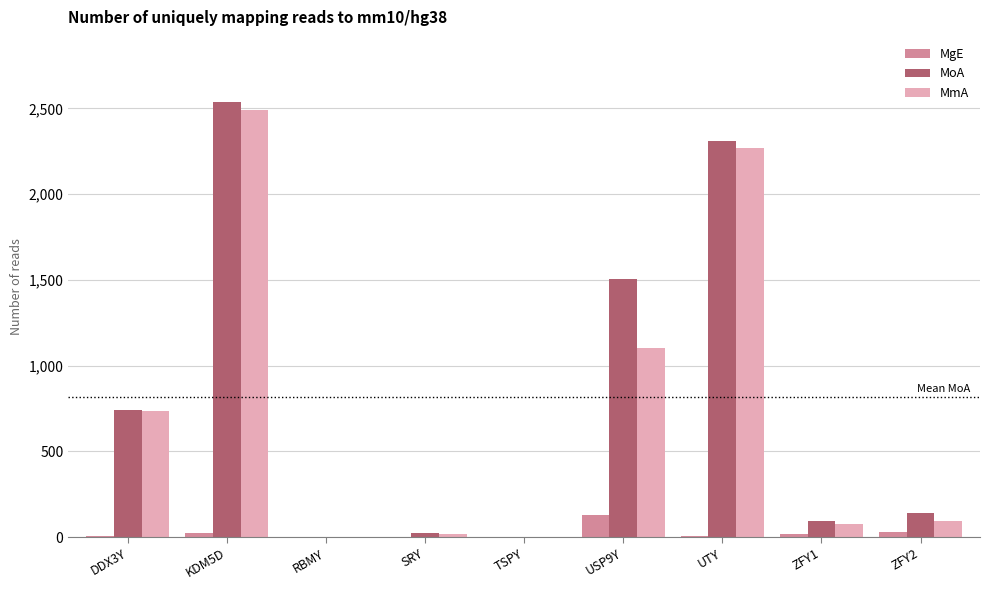

How many series are shown in this chart?

3